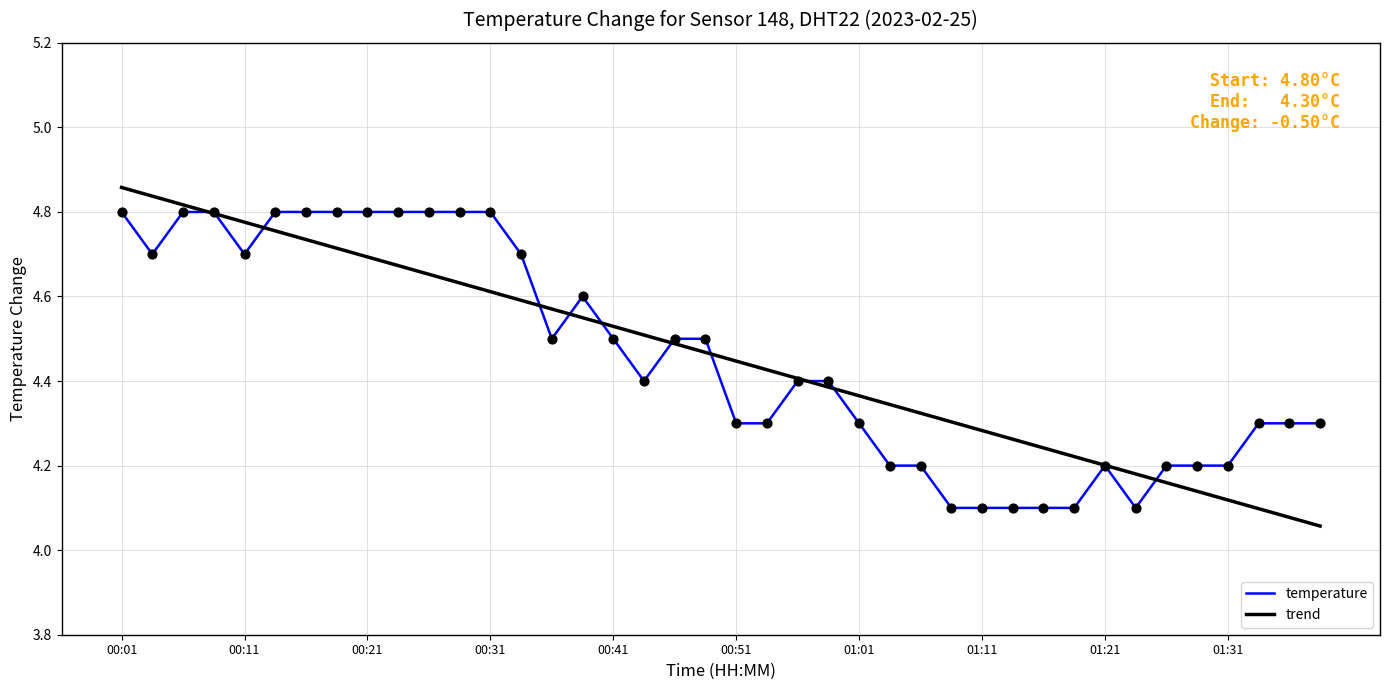

Rank the series by their maximum value, from lowest to highest.

temperature, trend